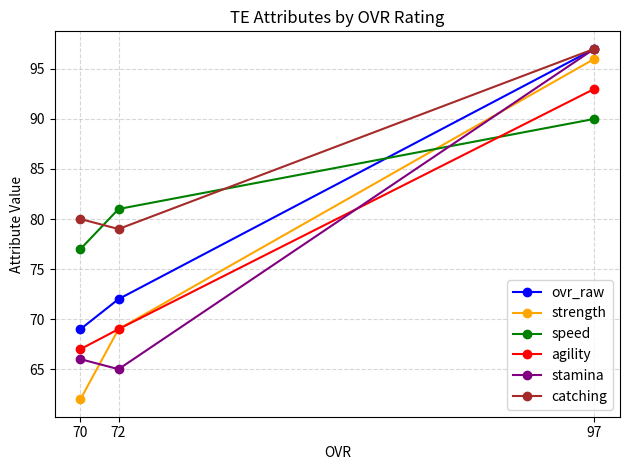

Count the number of categories in the chart.

3